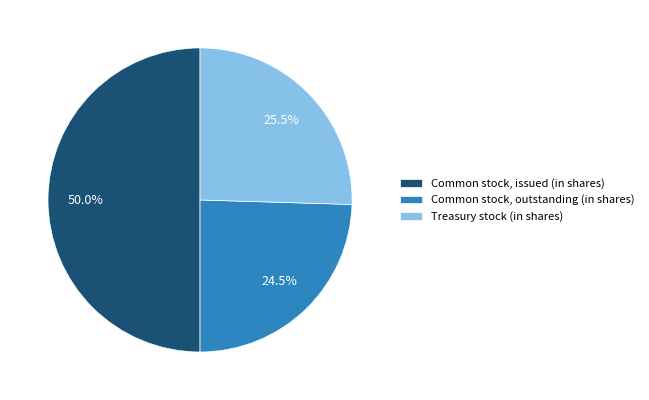

How many segments does this pie chart have?

3